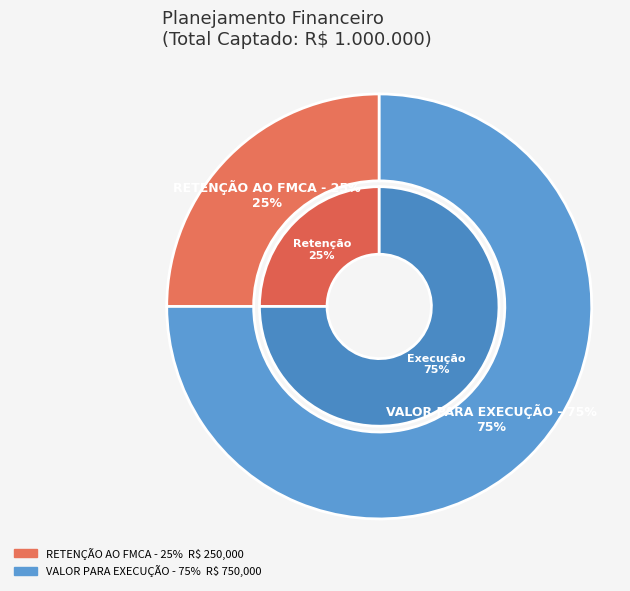

To the nearest percent, what portion does VALOR PARA EXECUÇÃO - 75% represent?

75%